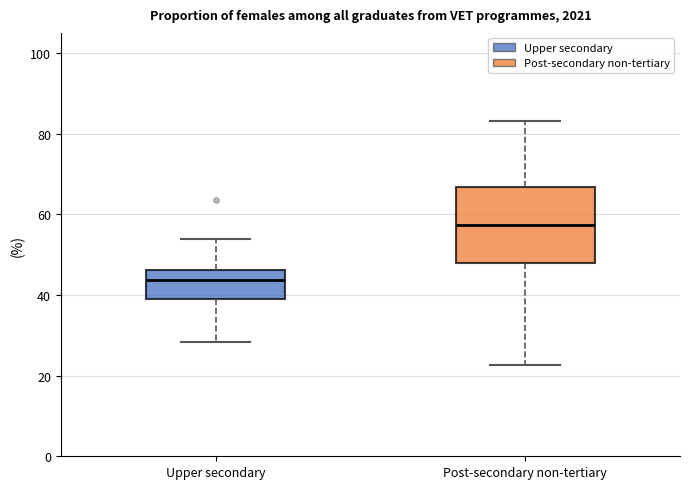

Reading left to right, read every box against the y-axis: the position of its median line, the range the box covers, and the ends of its whiskers. The values are not printed on the chart, so give them approximately, as read against the axis.

Upper secondary: median 44, box 38 to 46, whiskers 28 to 54
Post-secondary non-tertiary: median 58, box 48 to 66, whiskers 22 to 84